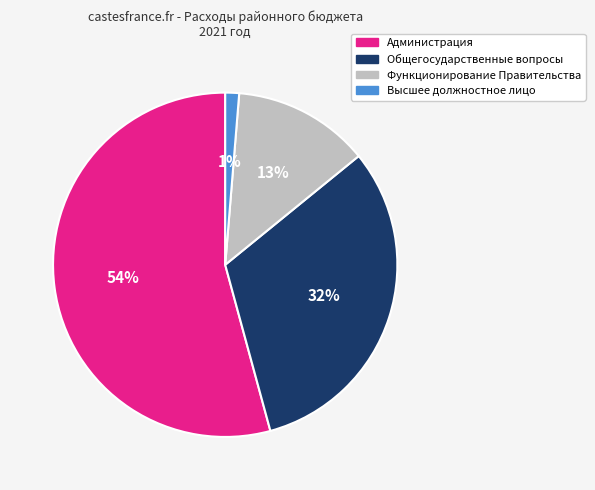

Does any single category account for the majority?

Yes